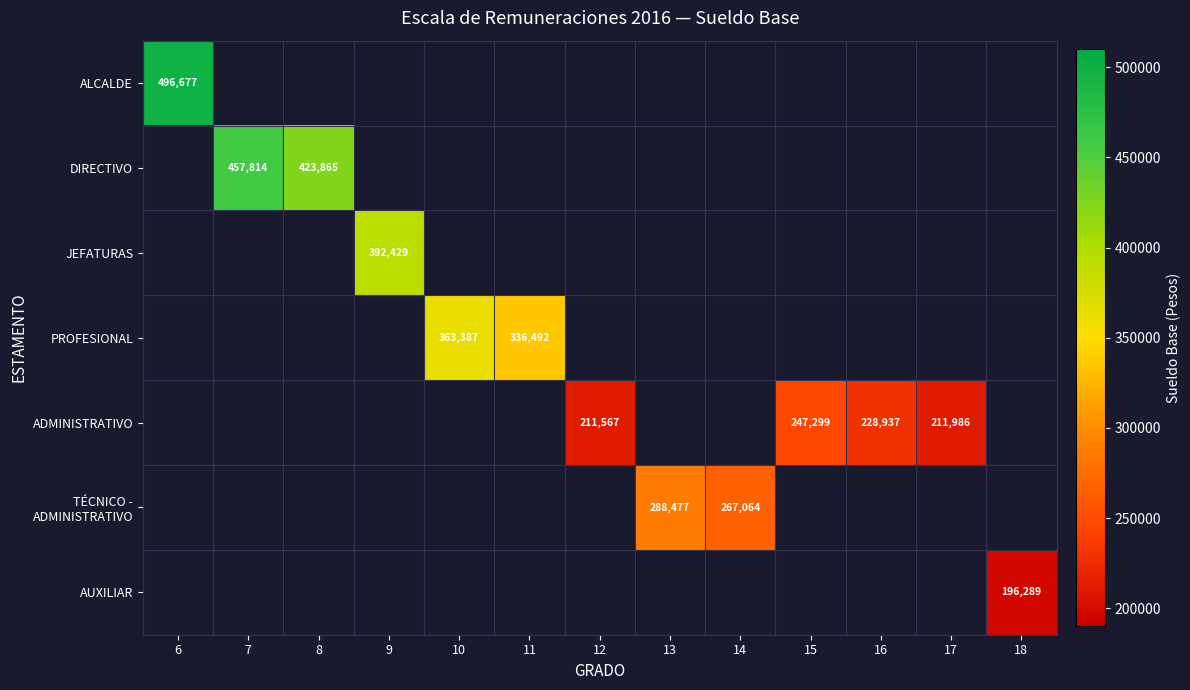

True or false: JEFATURAS has a value of 0 at 6.

True